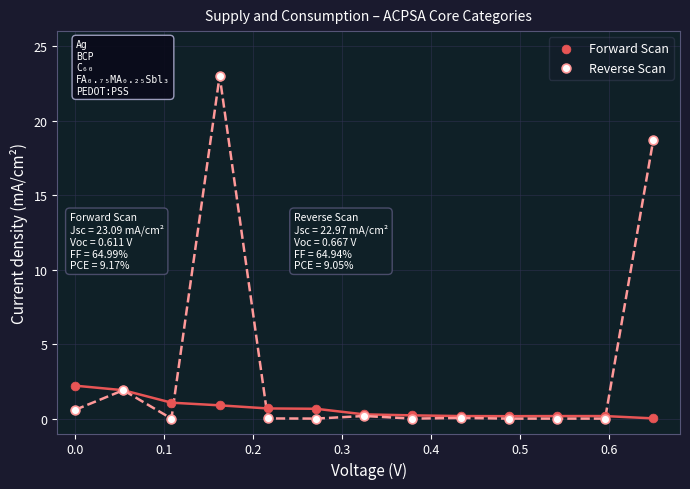

Which series reaches the maximum Y coordinate?

Reverse Scan